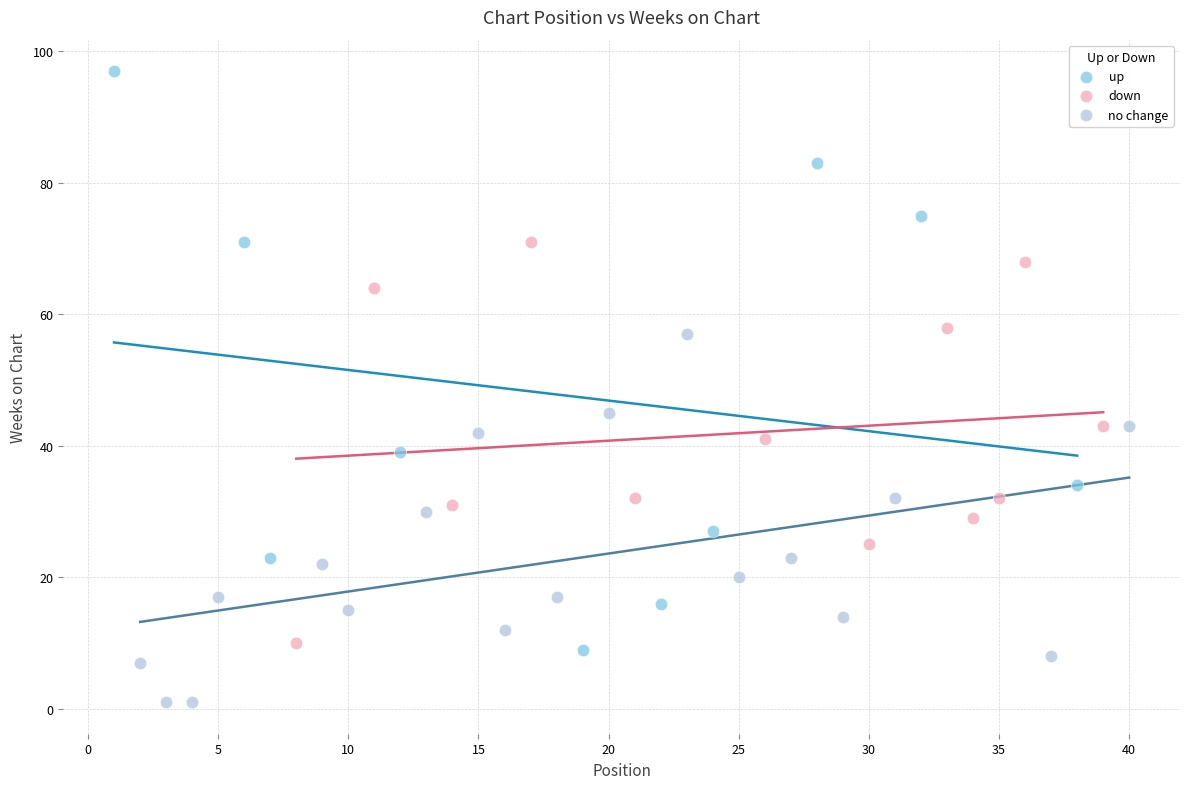

Which series has the widest spread of Y values?

up